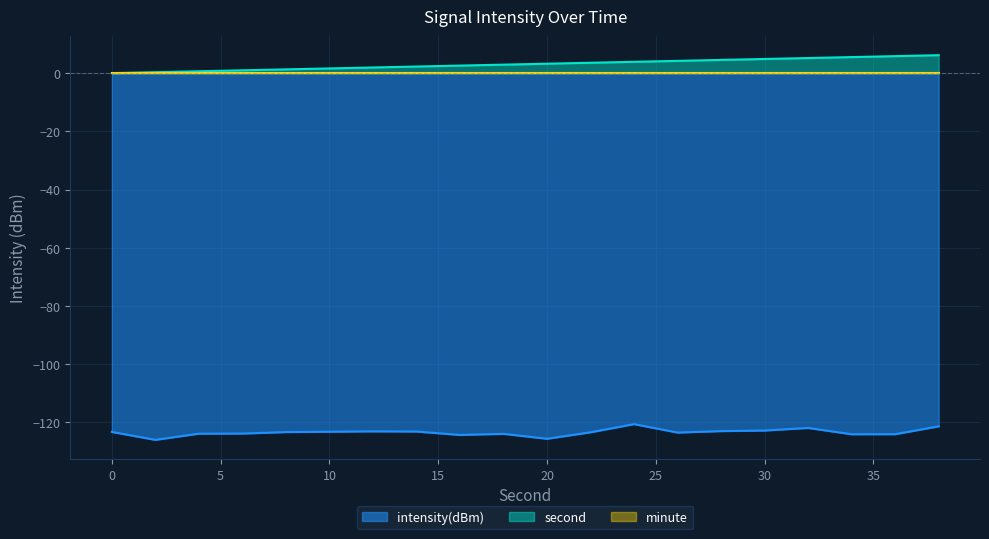

What is the lowest value of the intensity(dBm) series?

-126.0